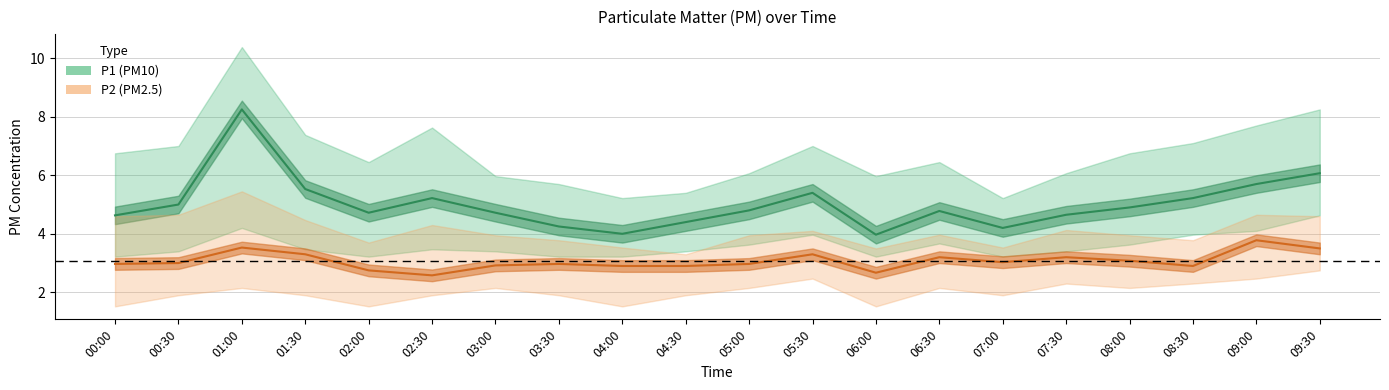

Read the P1 (PM10) value at 08:30.

5.2